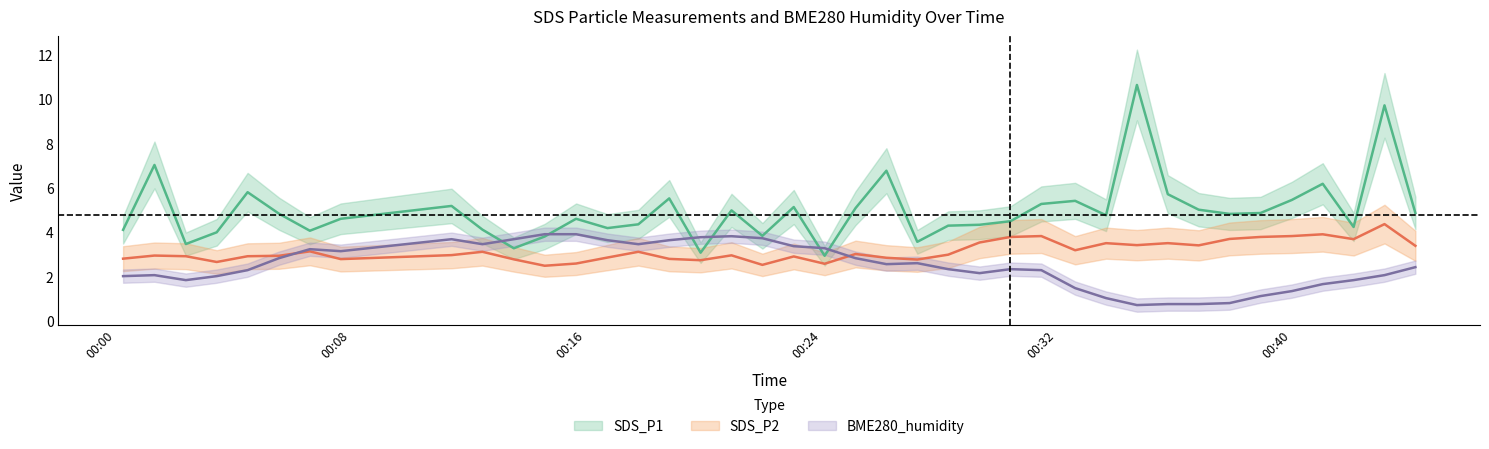

Rank the series by their average value, from lowest to highest.

BME280_humidity, SDS_P2, SDS_P1